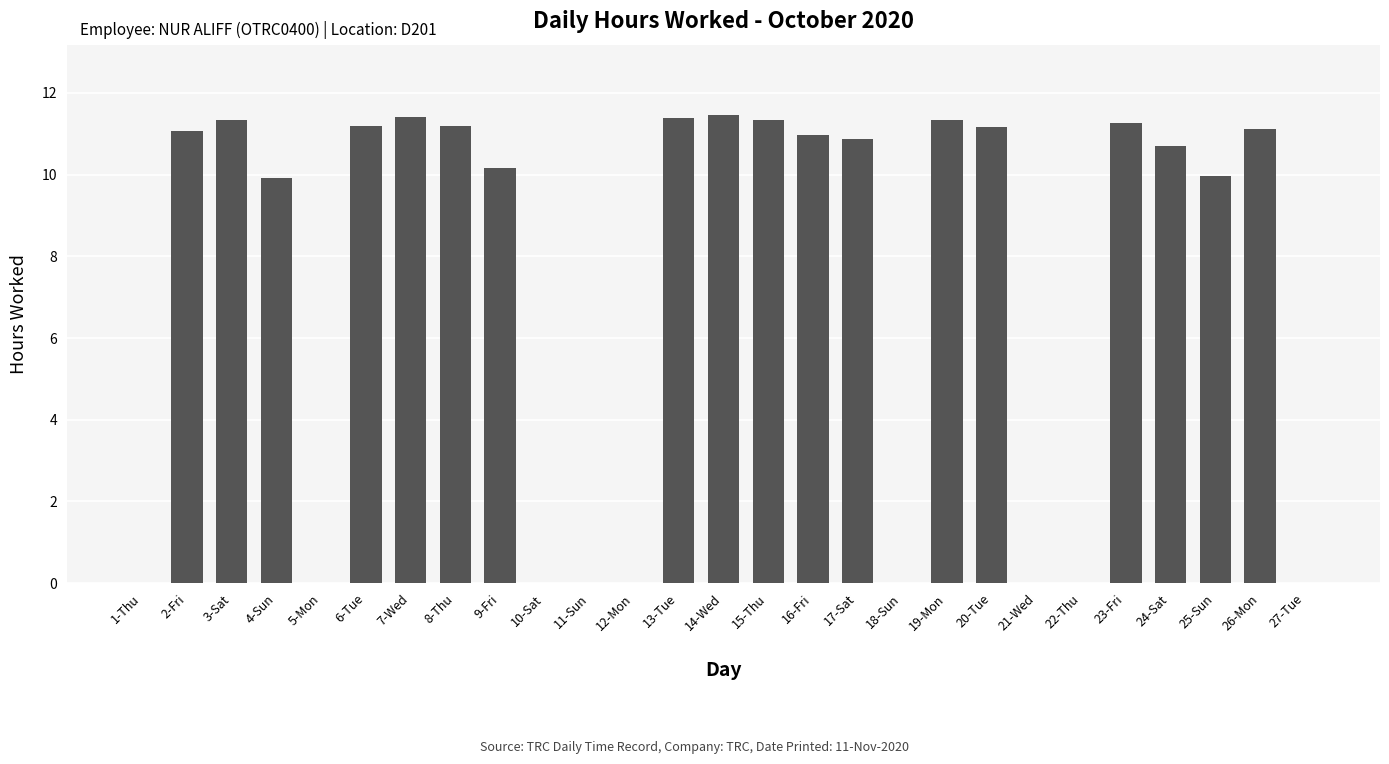

What is the sum of the values at 17-Sat and 24-Sat?

21.6